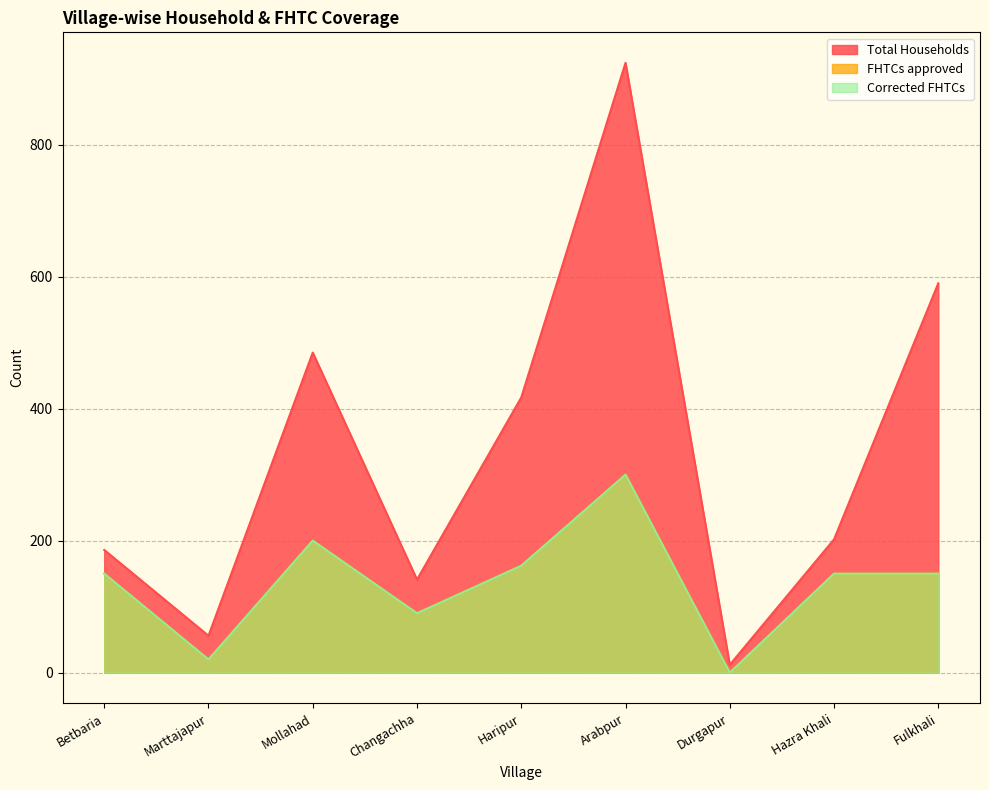

Between Betbaria and Fulkhali, which series saw the biggest shift?

Total Households